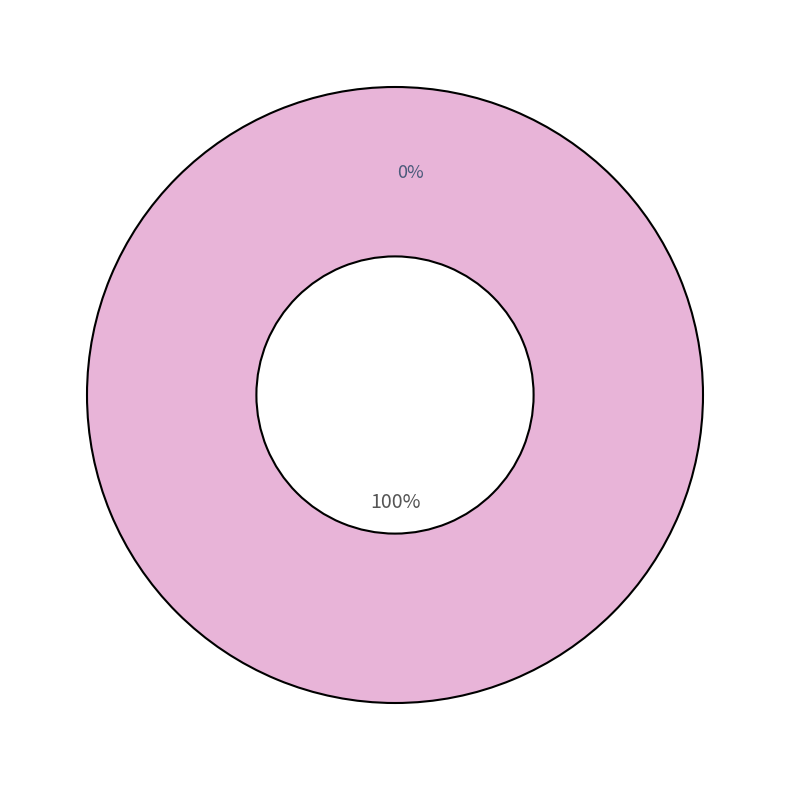

To the nearest percent, what percentage of the pie is 26257?

100%